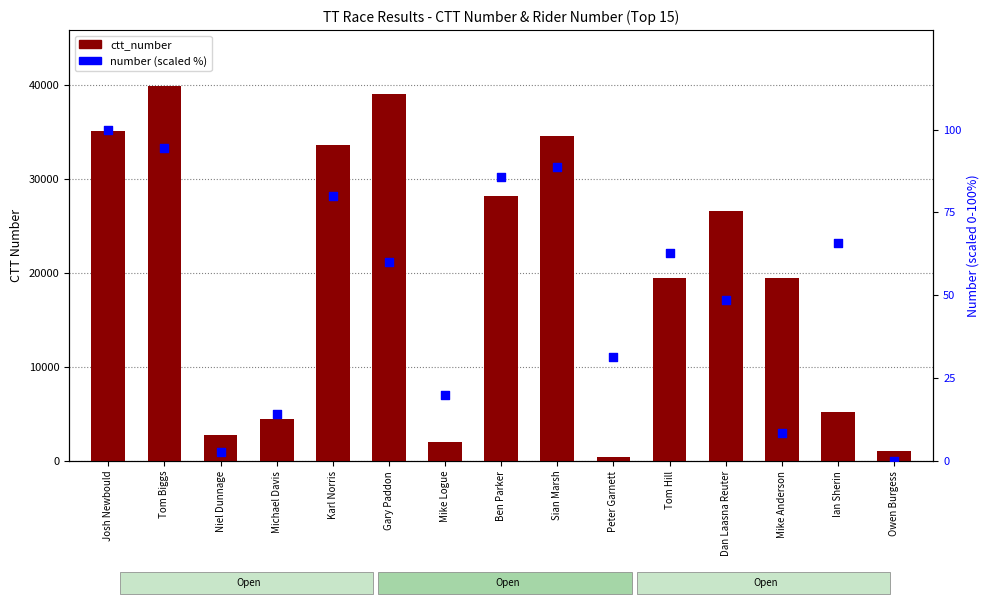

Which series has the largest Y range (max minus min)?

ctt_number